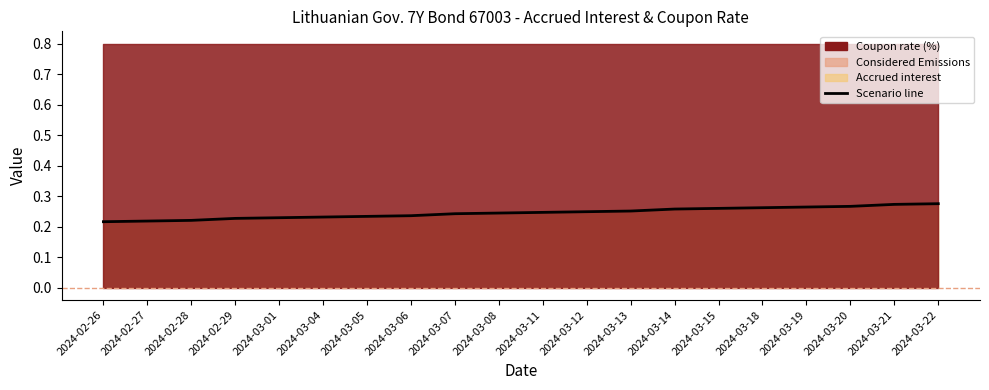

List the labels in order of value, largest first.

2024-03-22, 2024-03-21, 2024-03-20, 2024-03-19, 2024-03-18, 2024-03-15, 2024-03-14, 2024-03-13, 2024-03-12, 2024-03-11, 2024-03-08, 2024-03-07, 2024-03-06, 2024-03-05, 2024-03-04, 2024-03-01, 2024-02-29, 2024-02-28, 2024-02-27, 2024-02-26